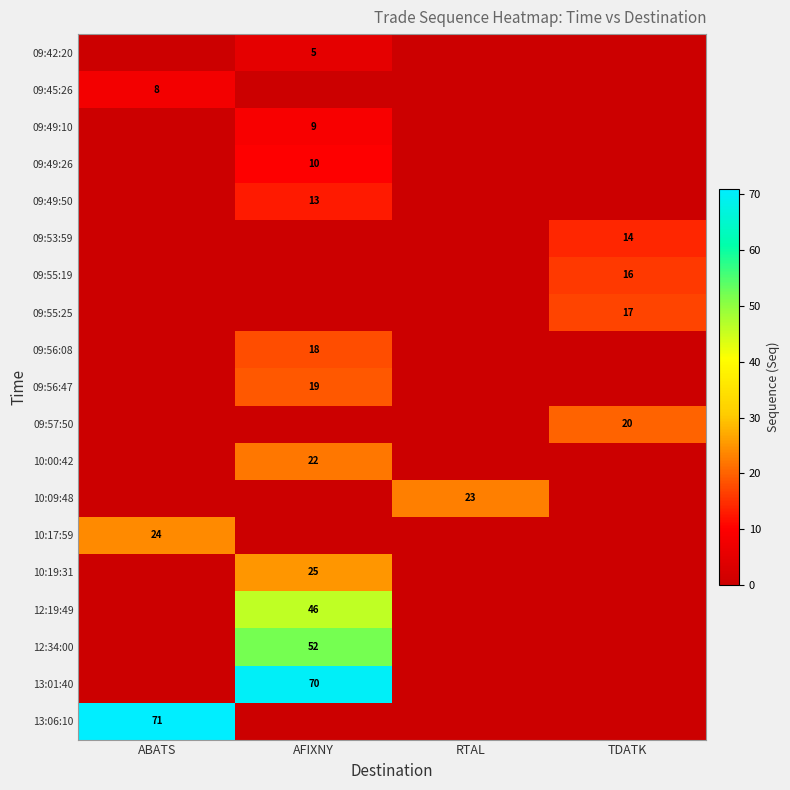

Is it true that 13:06:10 equals 71 at ABATS?

True